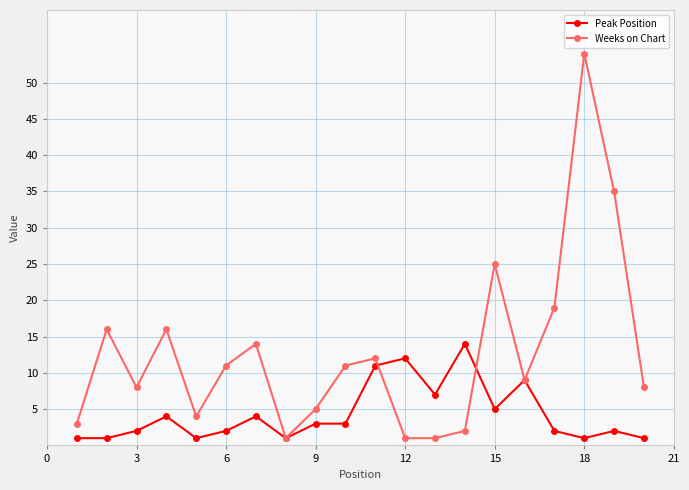

Which series has the widest spread of values?

Weeks on Chart